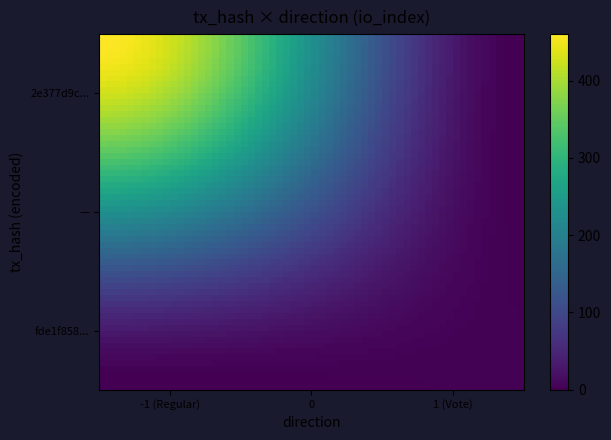

Reading right to left, list all the values displayed in this chart.

2e377d9c7d16c58267f0497767eeb168d58be15: 460	-1
fde1f858c0d54d04bcca5818087f1e6c1f6b647: 2	1